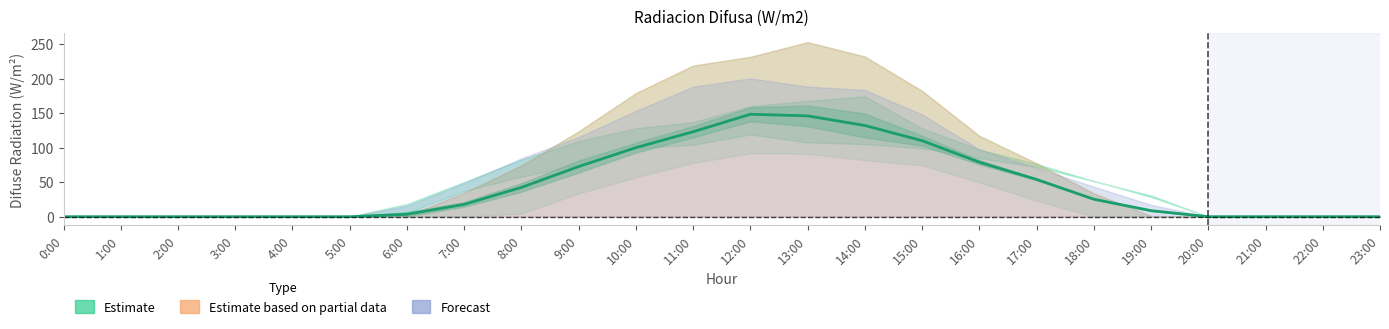

At which label does the data first exceed 17?

7:00